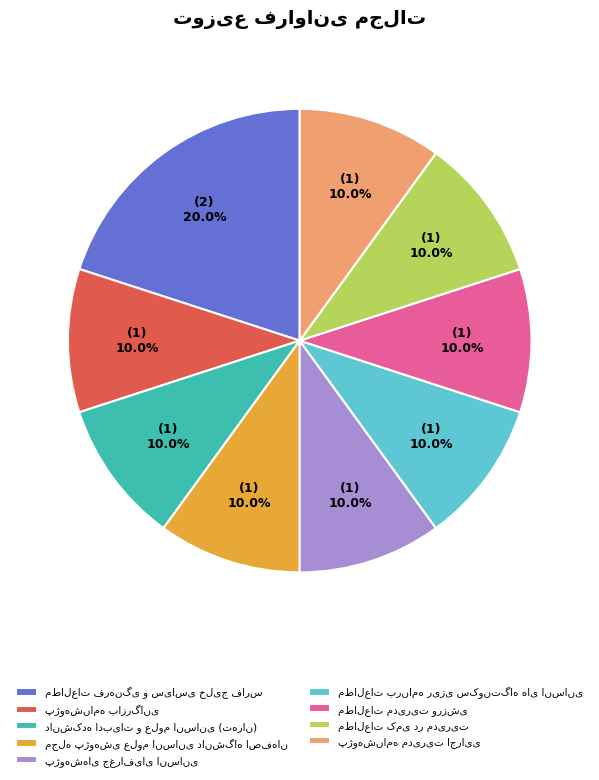

Is there any slice that represents more than half of the pie?

No